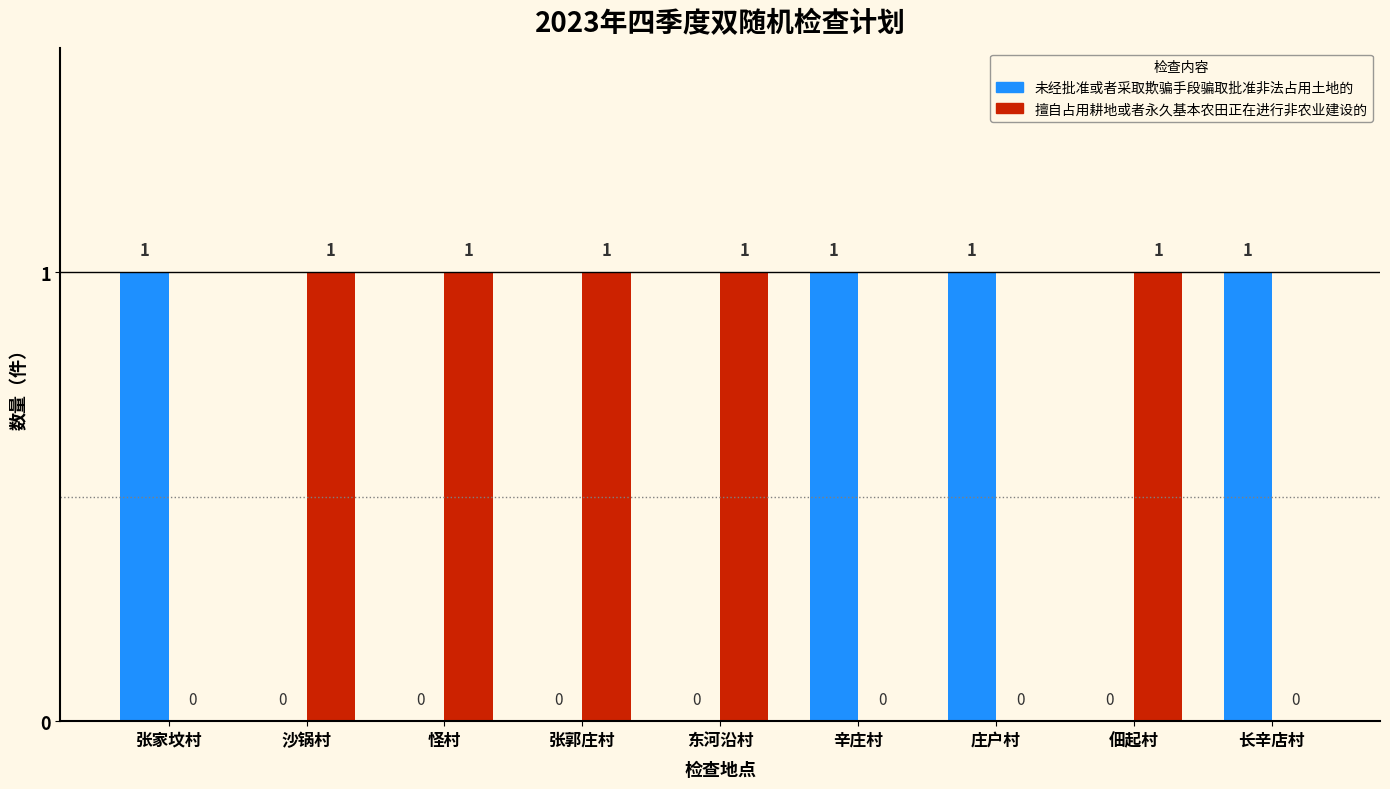

Count the number of data series in this chart.

2